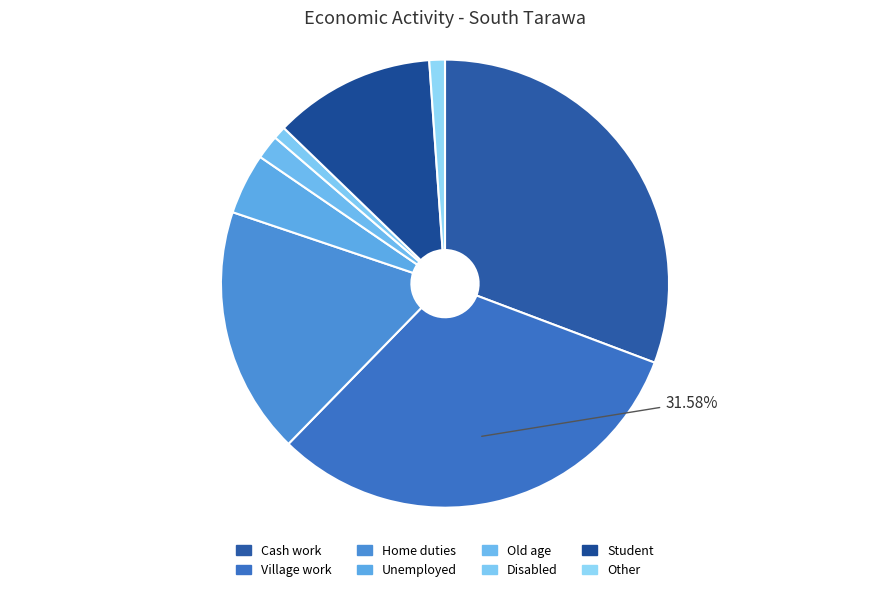

How many segments does this pie chart have?

8